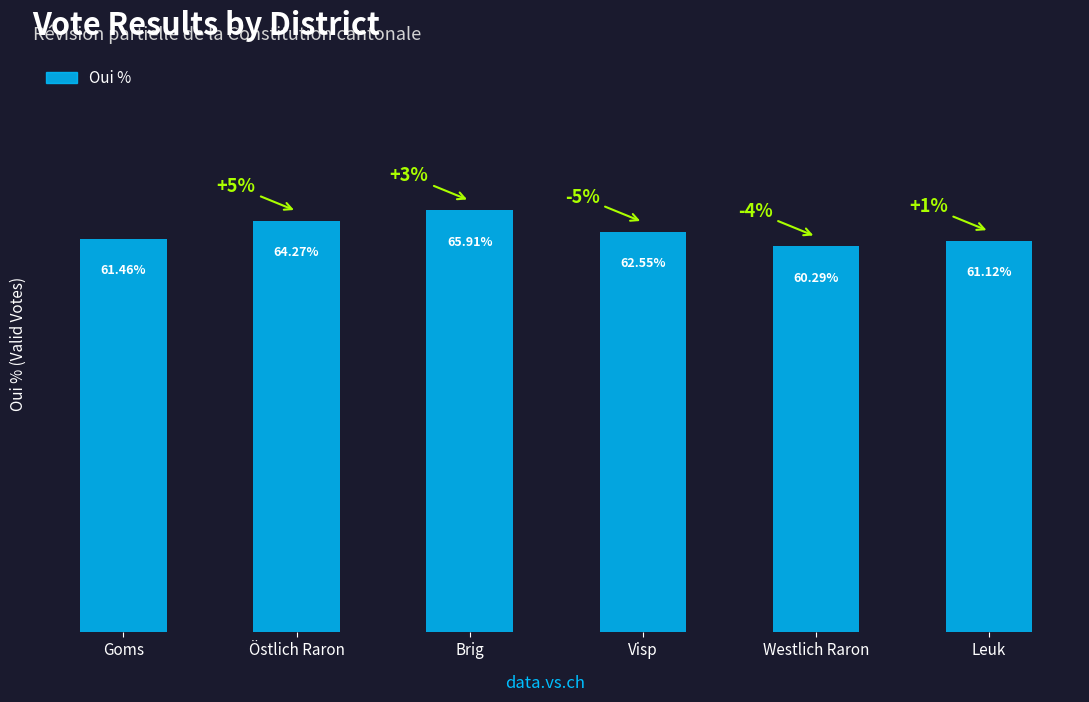

What is the label of the 4th bar from the left?

Visp